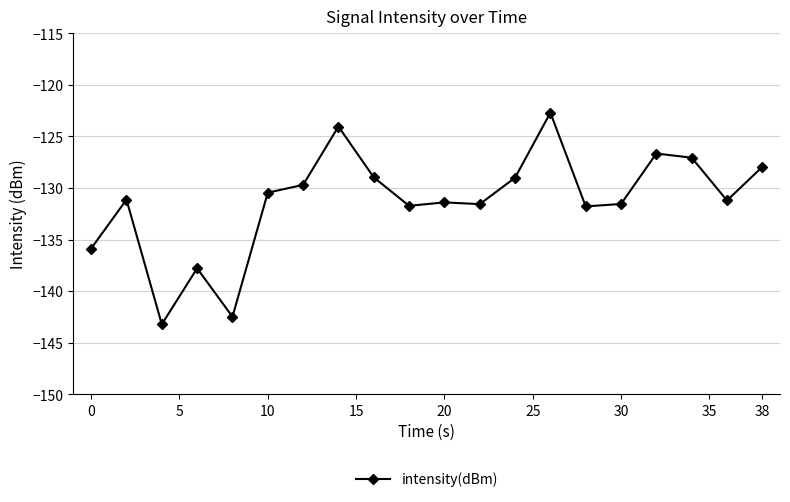

What is the value of the 5th point from the left?

-142.5